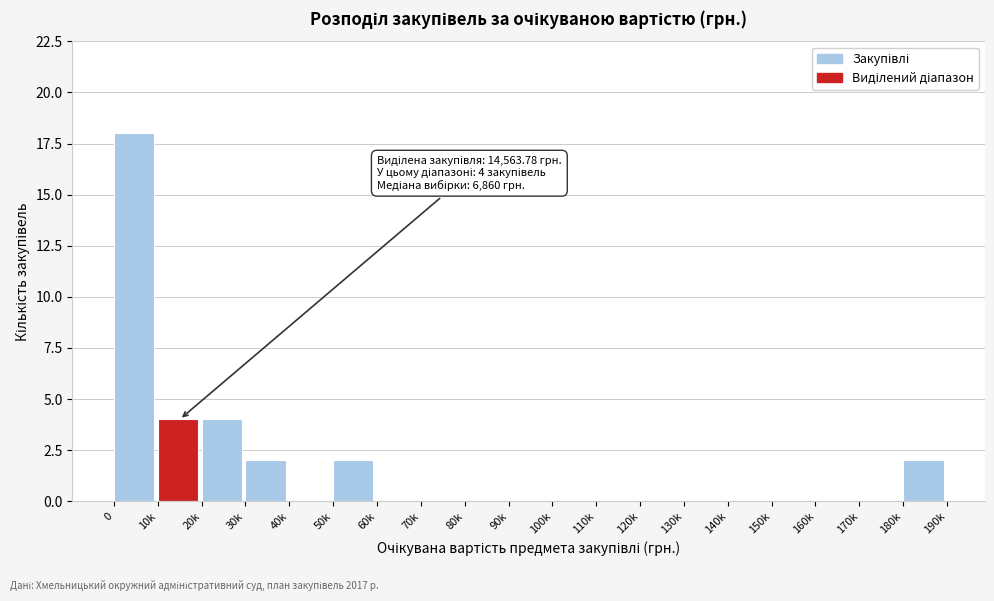

Reading right to left, extract all data points from this chart.

180k=2	170k=0	160k=0	150k=0	140k=0	130k=0	120k=0	110k=0	100k=0	90k=0	80k=0	70k=0	60k=0	50k=2	40k=0	30k=2	20k=4	10k=4	0=18